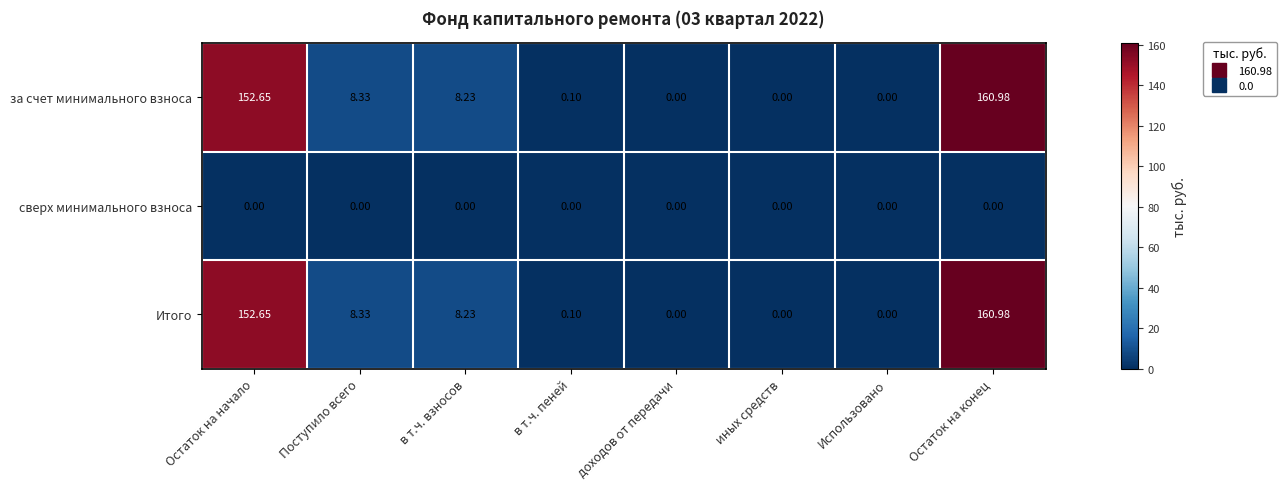

At how many categories does at least one series exceed 13?

2